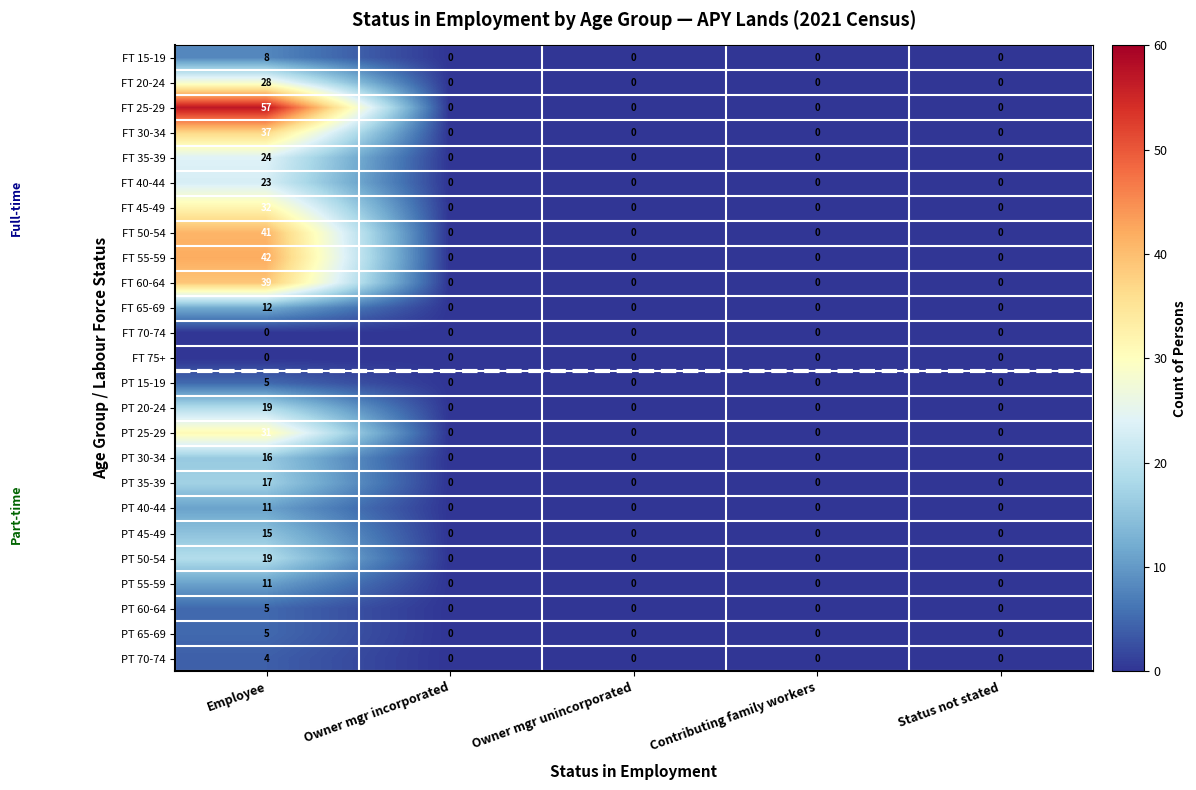

At how many categories does at least one series exceed 54?

1